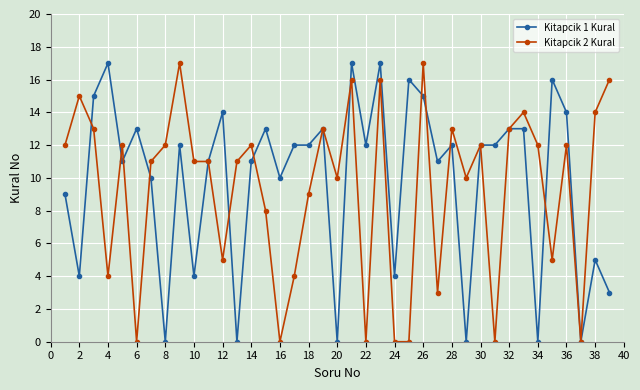

True or false: Kitapcik 1 Kural has more than 2 points higher than both neighbors.

True